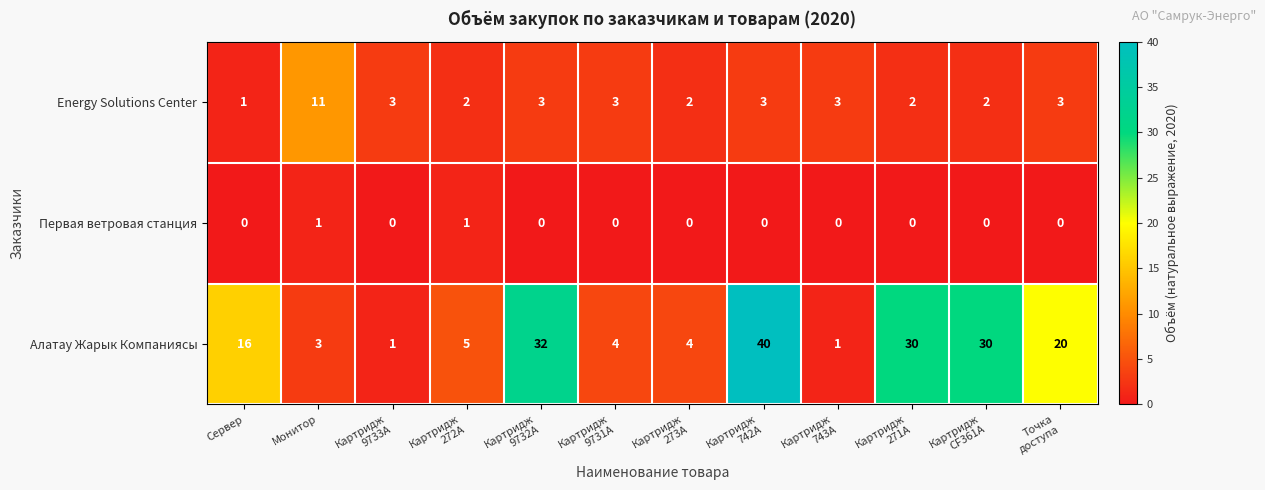

How many Energy Solutions Center values are between 2 and 3?

10